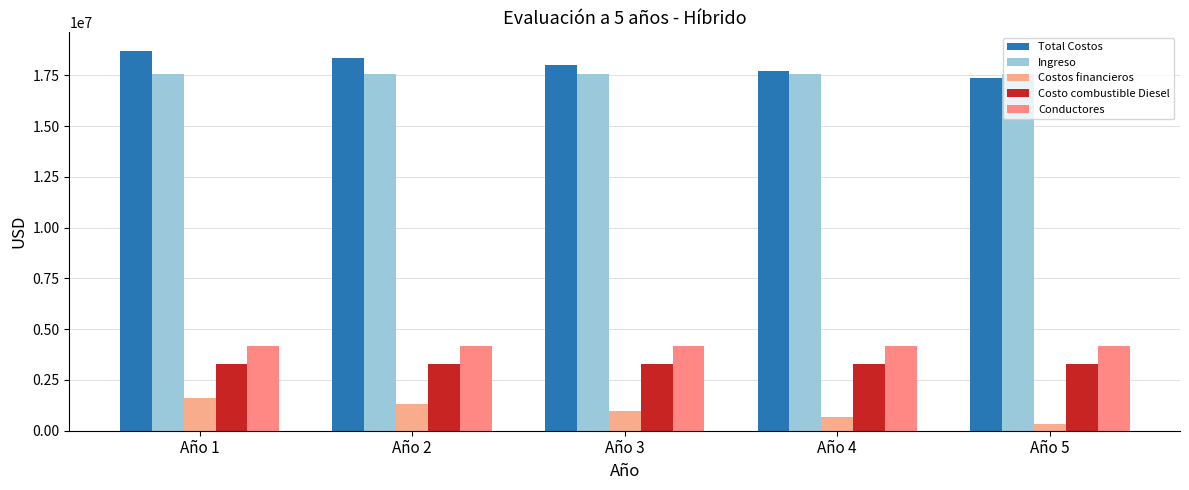

How many bars are there in total?

25